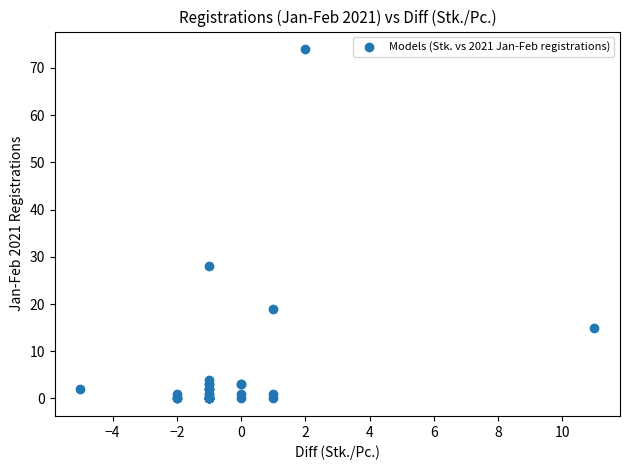

What Y value in the scatter plot is closest to 37?

28